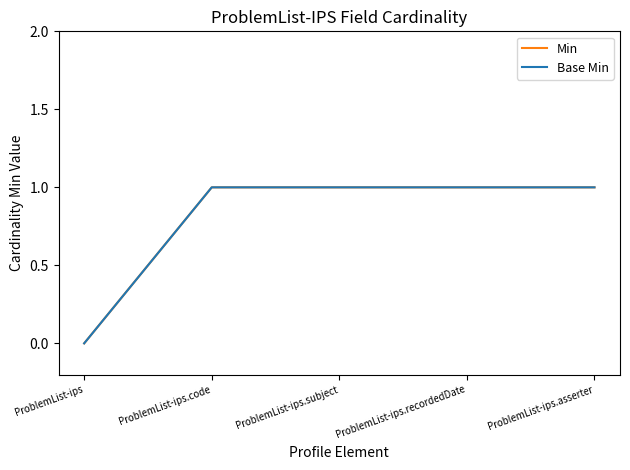

Which series has the largest range (max minus min)?

Min